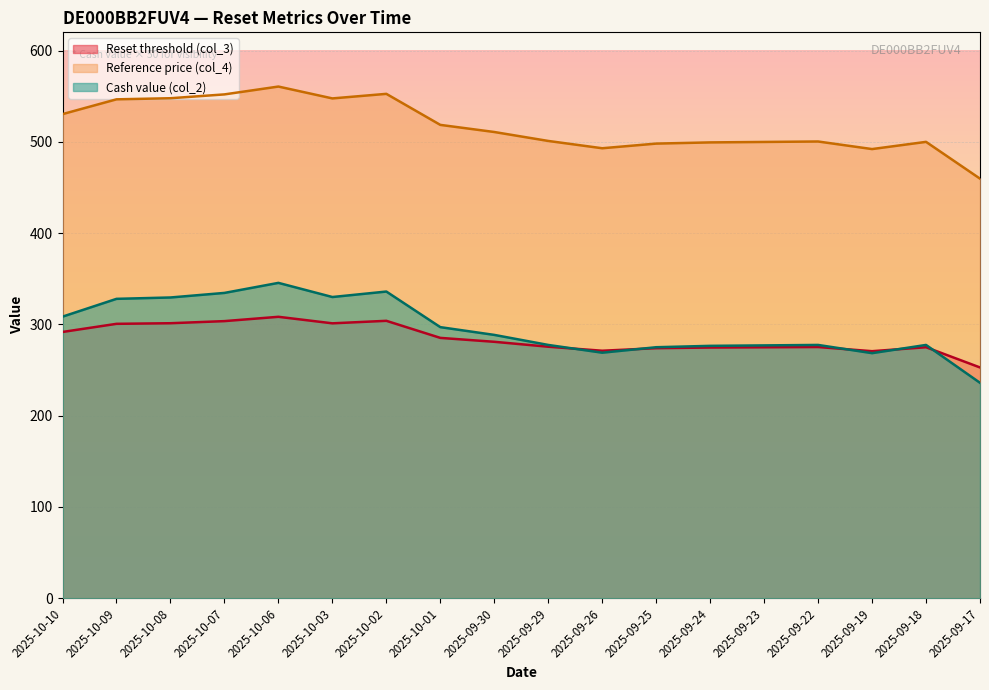

Which series changed the most between 2025-09-23 and 2025-09-22?

Reference price (col_4)